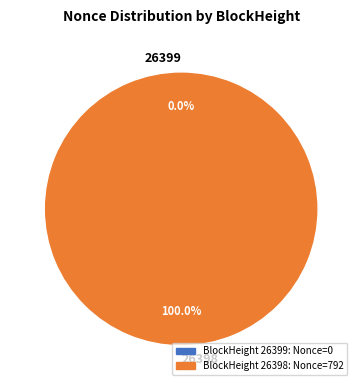

To the nearest percent, what portion does 26398 represent?

100%